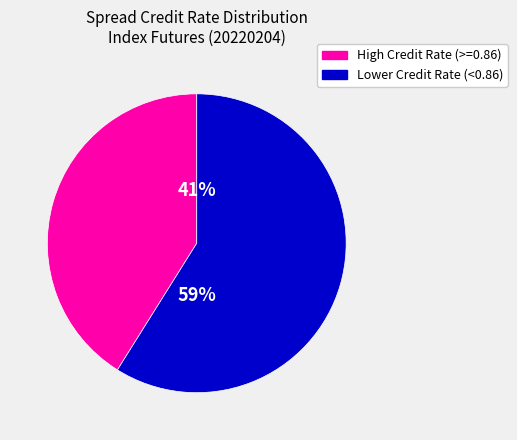

Is there any slice that represents more than half of the pie?

Yes